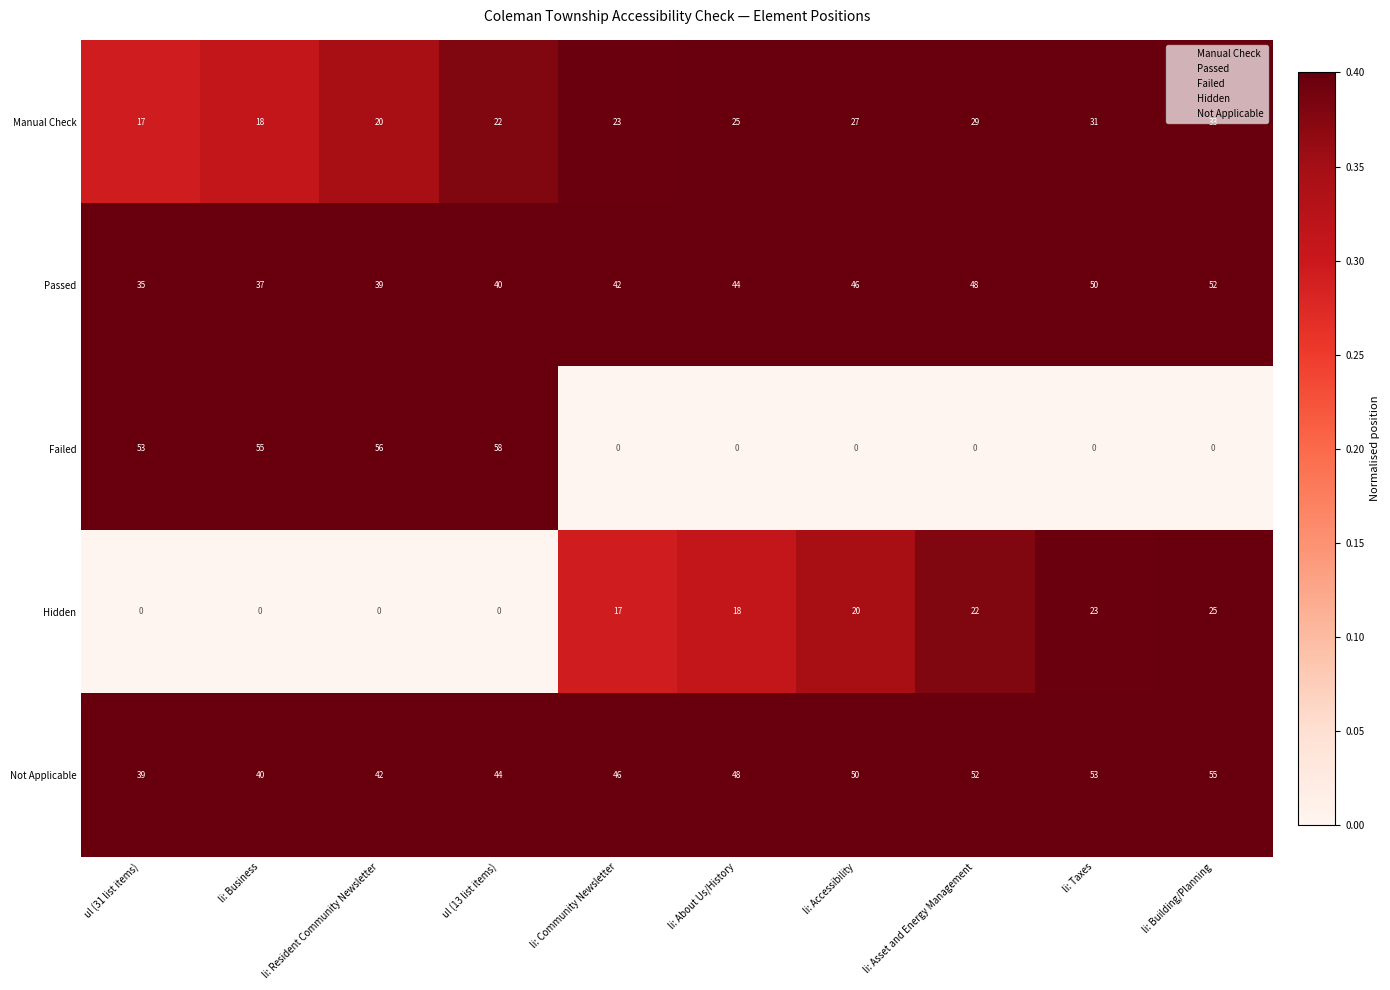

What is the total value across all series at li: Community Newsletter?

128